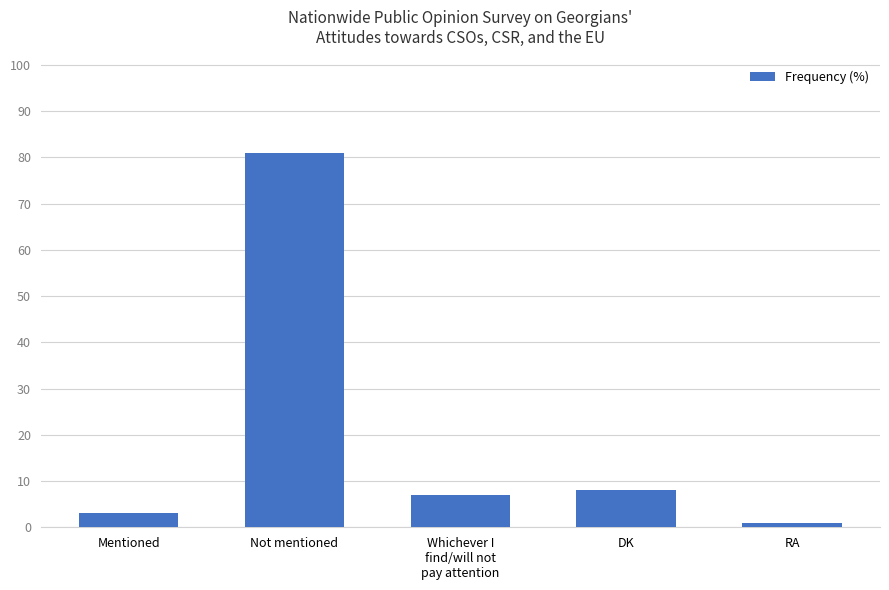

List the labels in order of value, smallest first.

RA, Mentioned, Whichever I
find/will not
pay attention, DK, Not mentioned